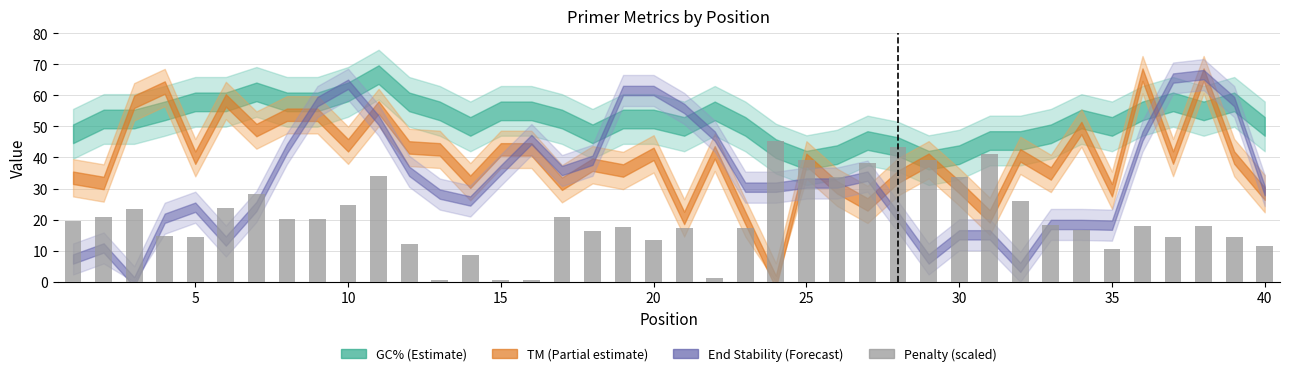

What is the difference between the maximum and second lowest values?

44.8